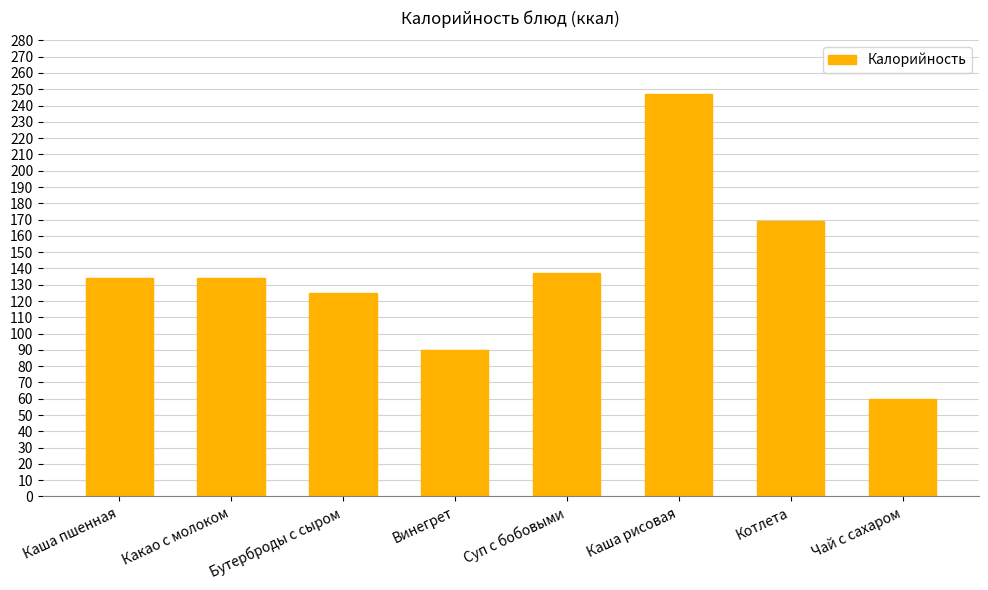

What is the ratio of the value at Чай с сахаром to the value at Бутерброды с сыром?

0.5